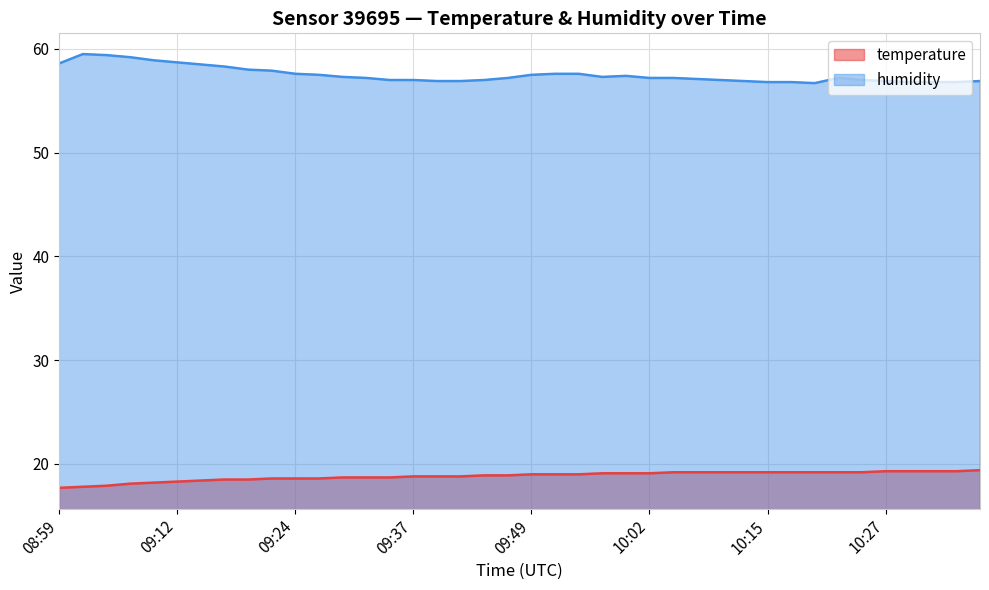

At how many categories does at least one series exceed 35?

40